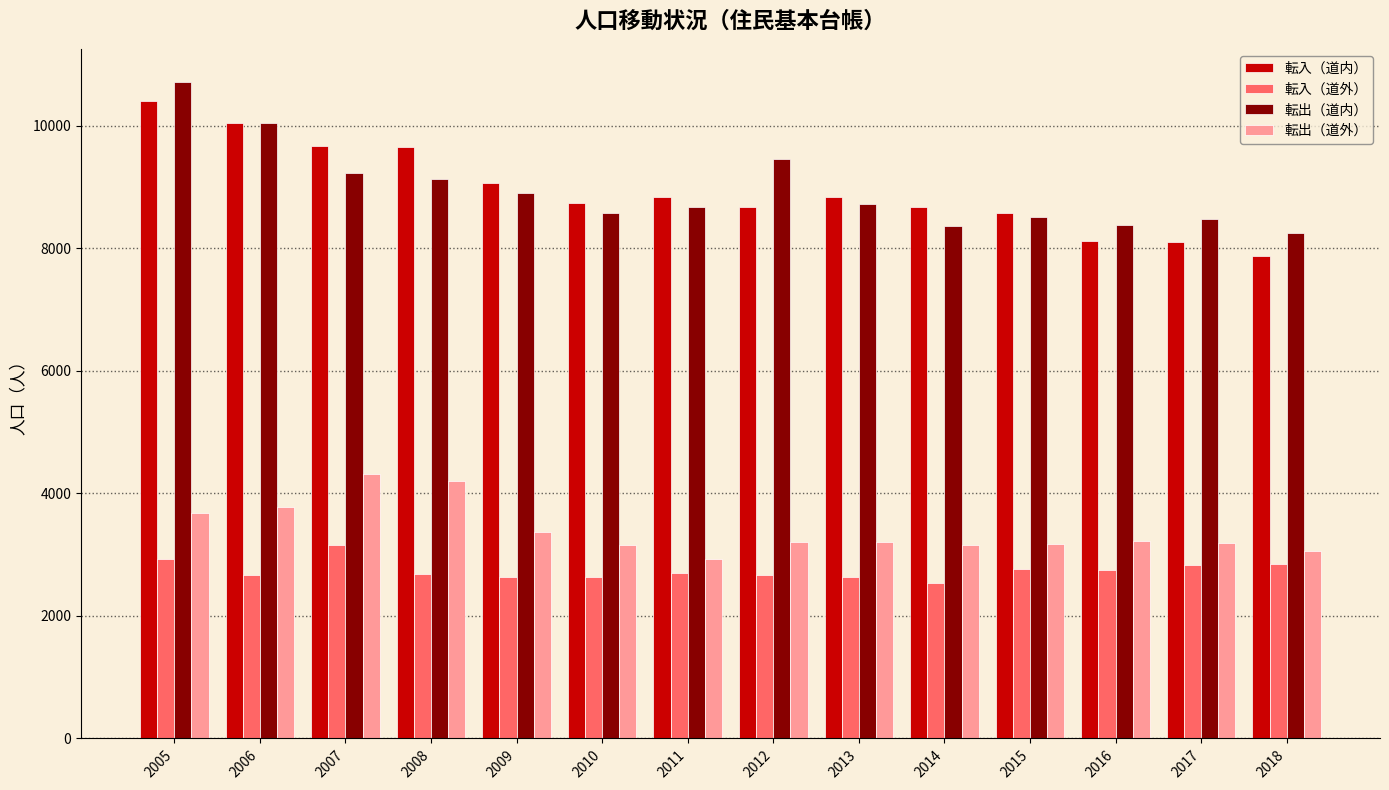

At 2012, list the series in order from largest to smallest.

転出（道内）, 転入（道内）, 転出（道外）, 転入（道外）